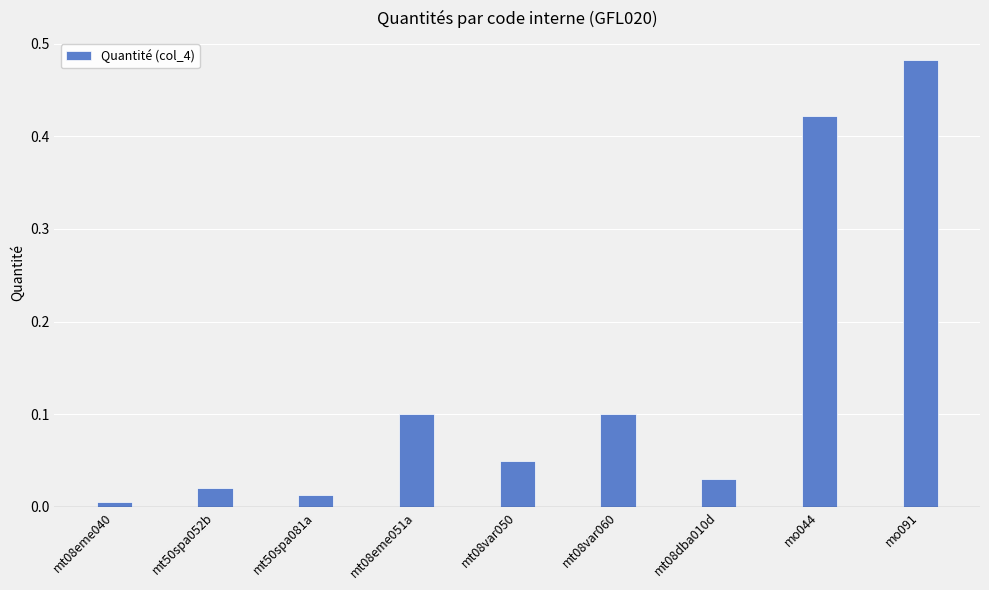

Between mo044 and mo091, which is larger?

mo091